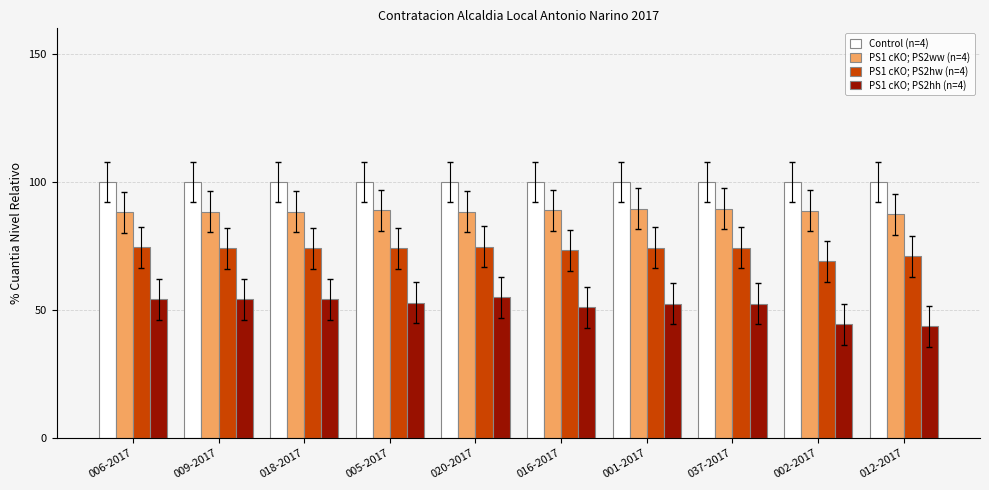

What is the difference between the highest and lowest values at 020-2017?

45.0